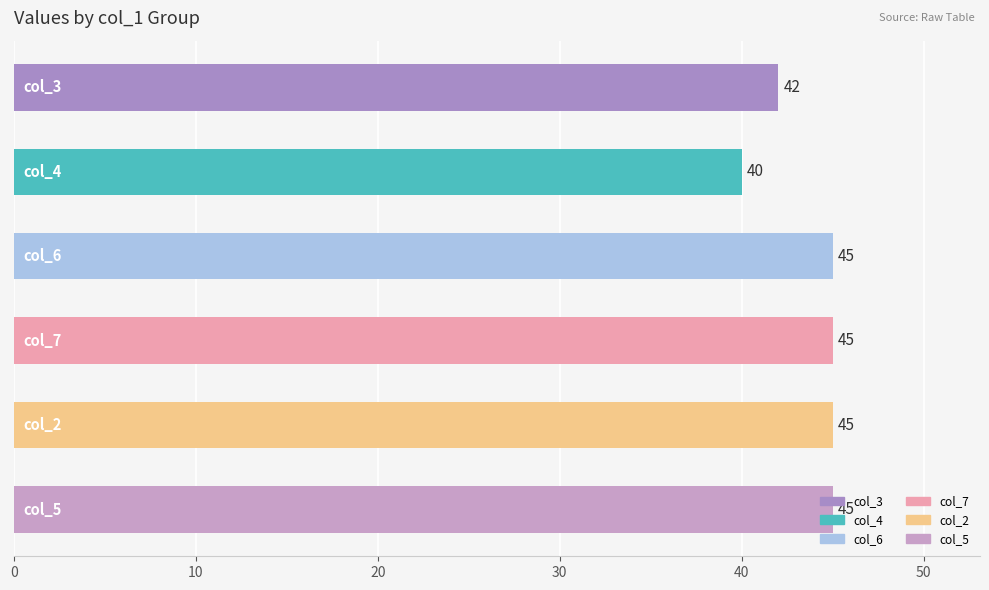

How many values are between 42 and 45?

5